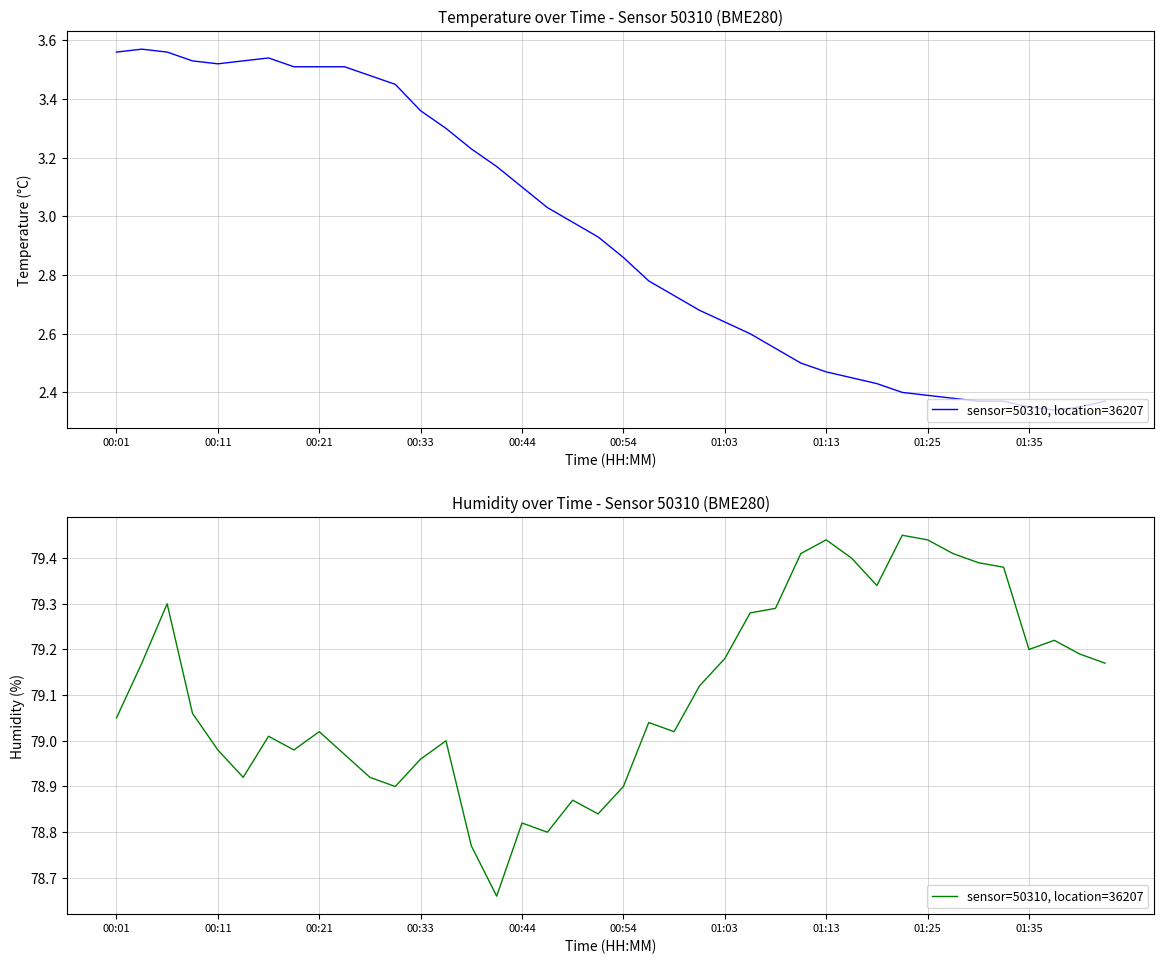

What is the difference between the second highest and minimum values?

0.8